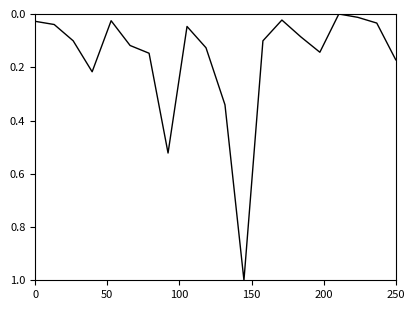

What is the sum of all values?

3.3